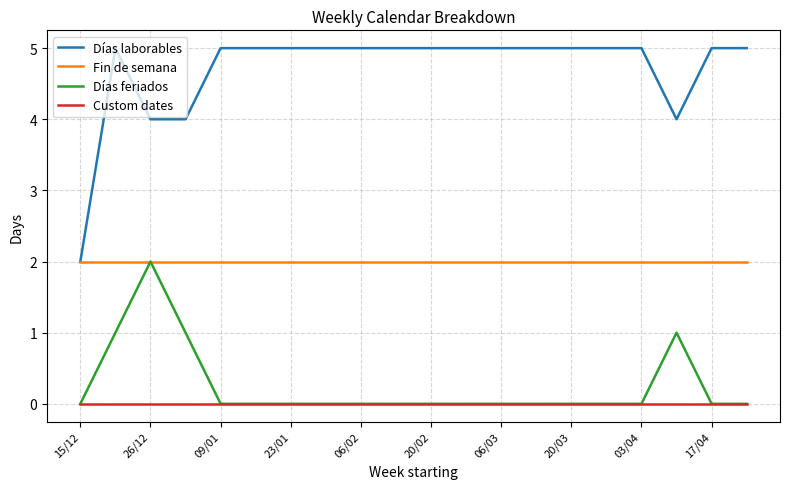

Which series has the widest spread of values?

Días laborables